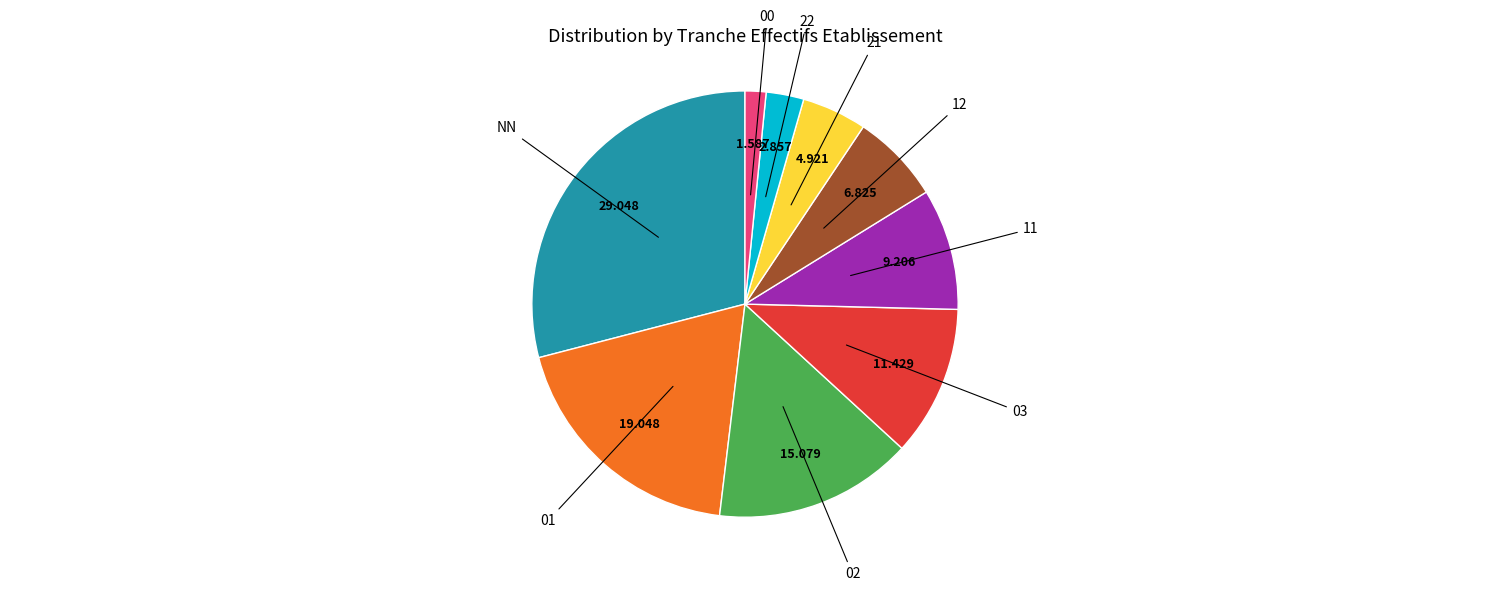

Is there any slice that represents more than half of the pie?

No